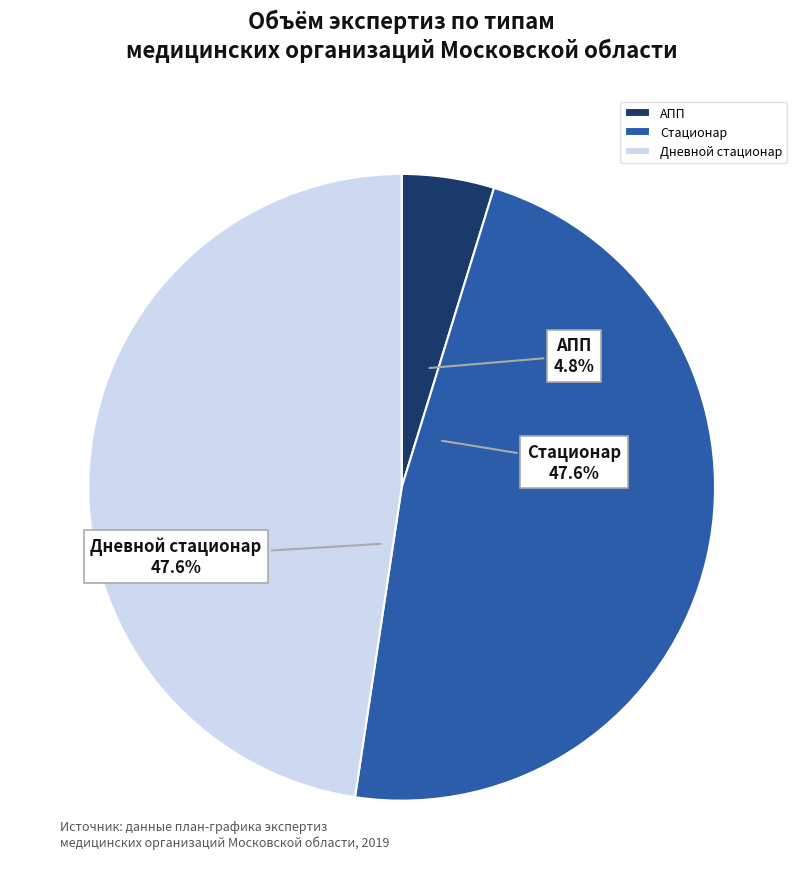

Combined, what portion of the pie is Стационар and АПП?

52.4%